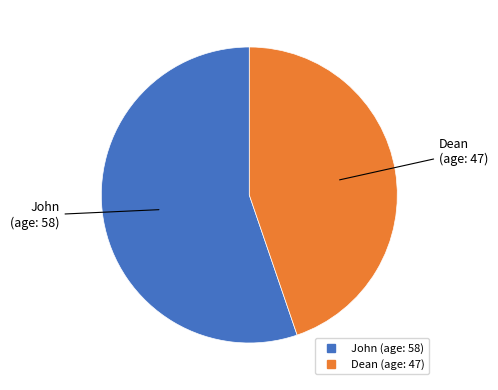

Count the number of slices in the pie.

2